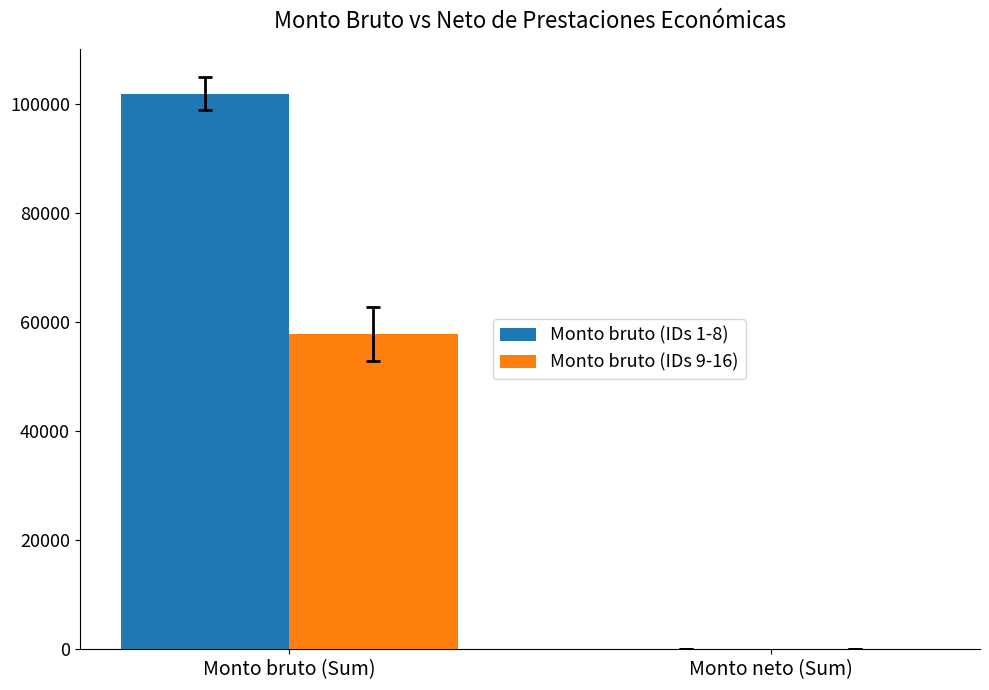

At which label does Monto bruto (IDs 9-16) reach its peak?

Monto bruto (Sum)